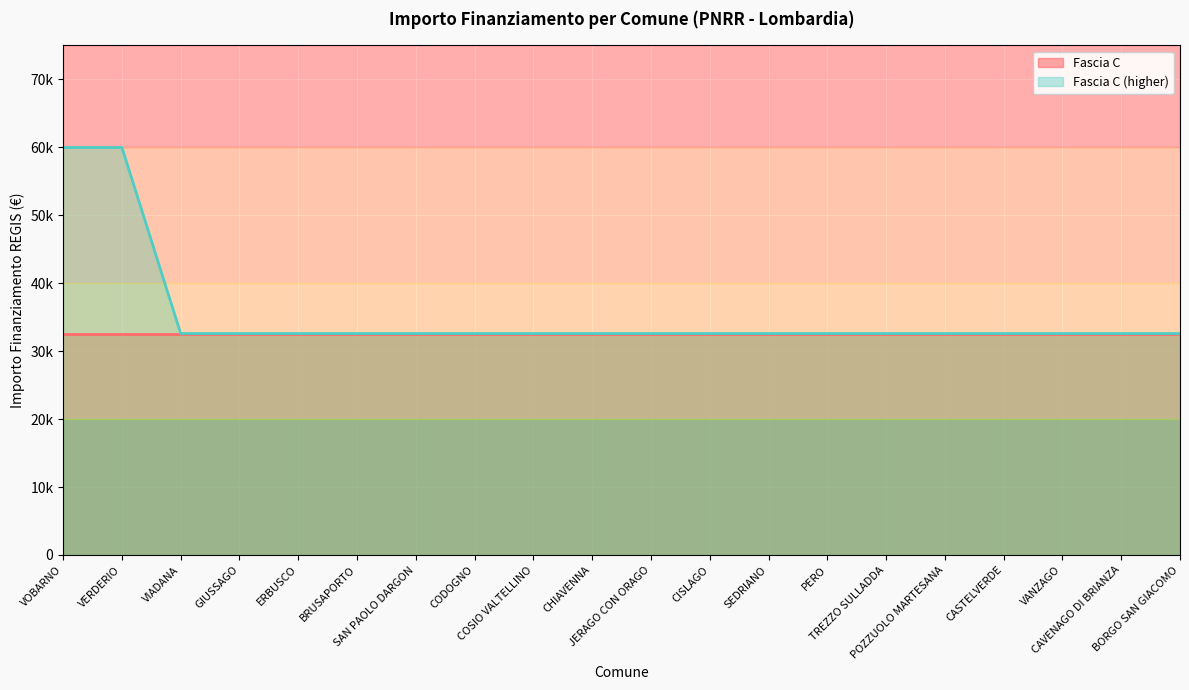

Is it true that the value at CODOGNO is 44645?

False